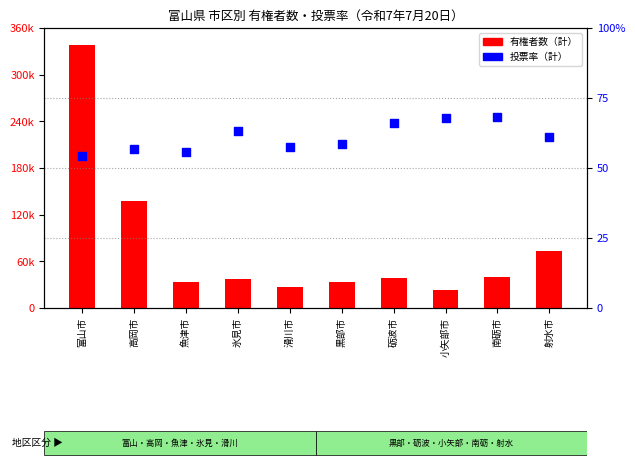

Which series has the largest Y range (max minus min)?

有権者数（計）